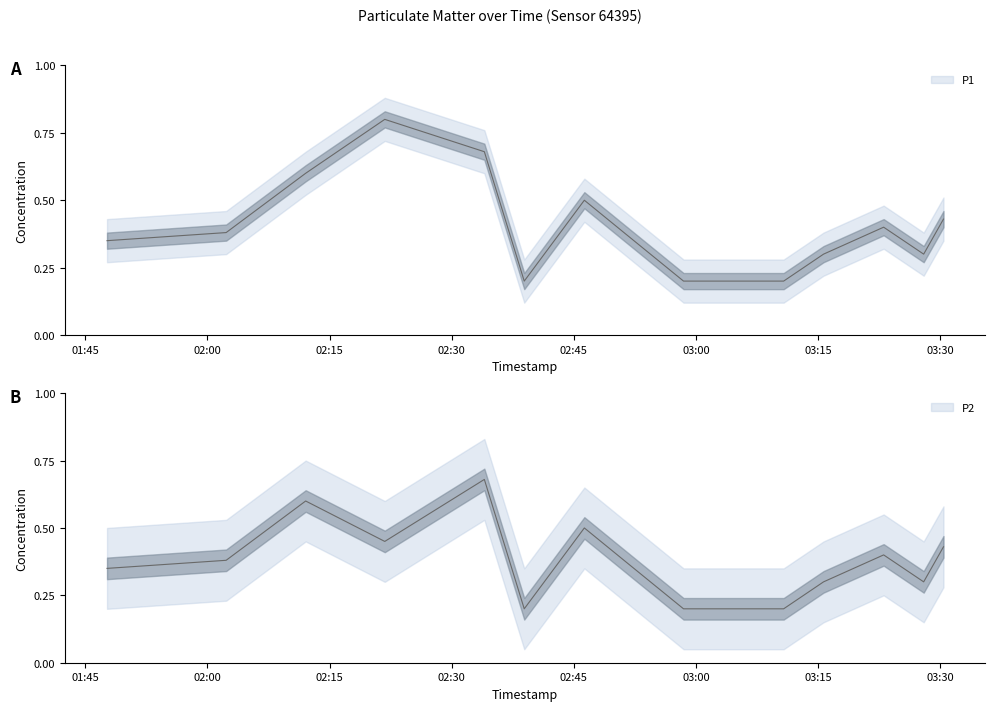

True or false: P1 has a value of 0.5 at 2023-06-14T02:46:18.

True